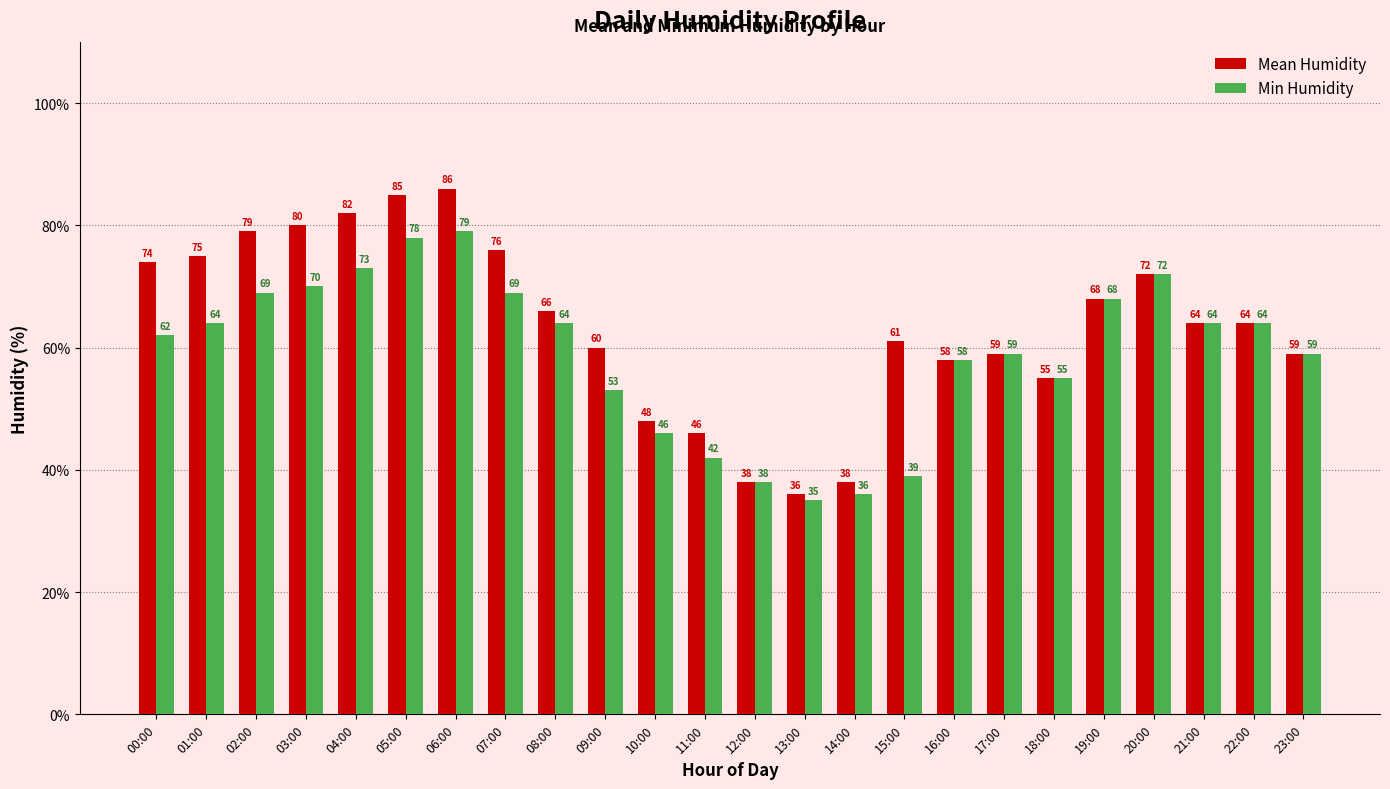

What position from the left is 21:00?

22